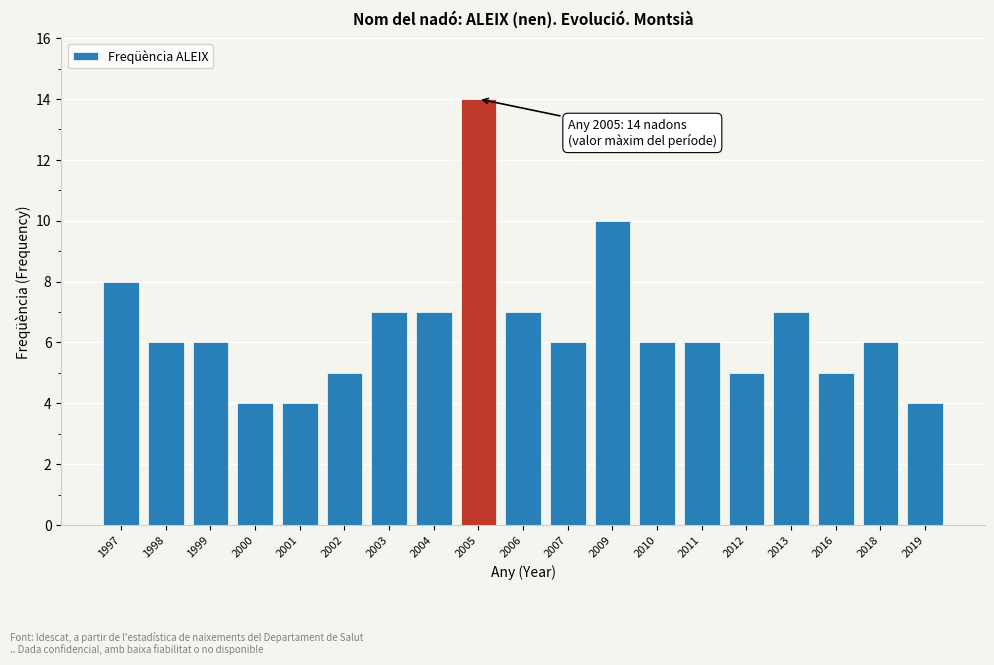

Reading left to right, what are all the values shown in this chart?

8	6	6	4	4	5	7	7	14	7	6	10	6	6	5	7	5	6	4